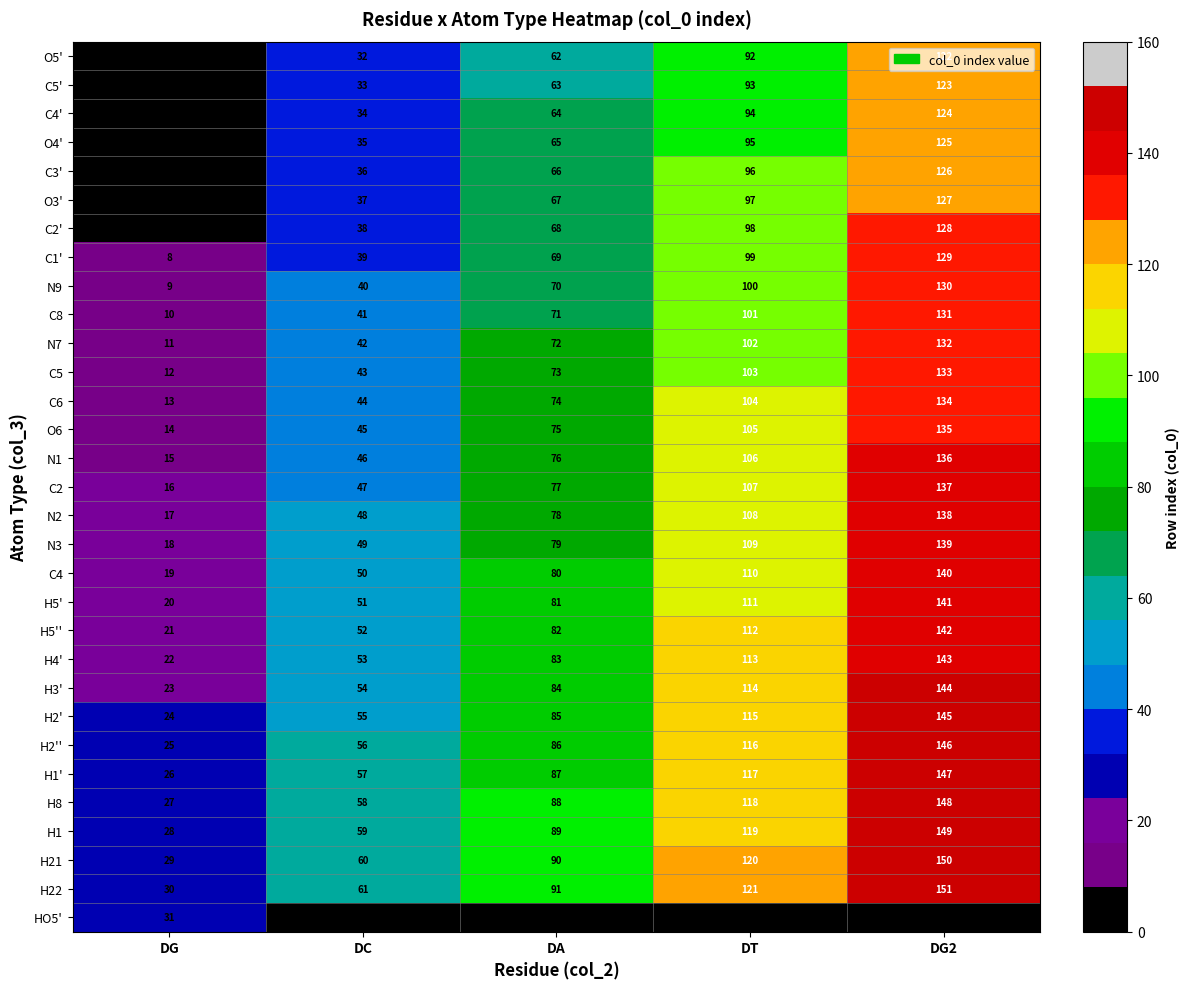

At how many categories does at least one series exceed 136?

1